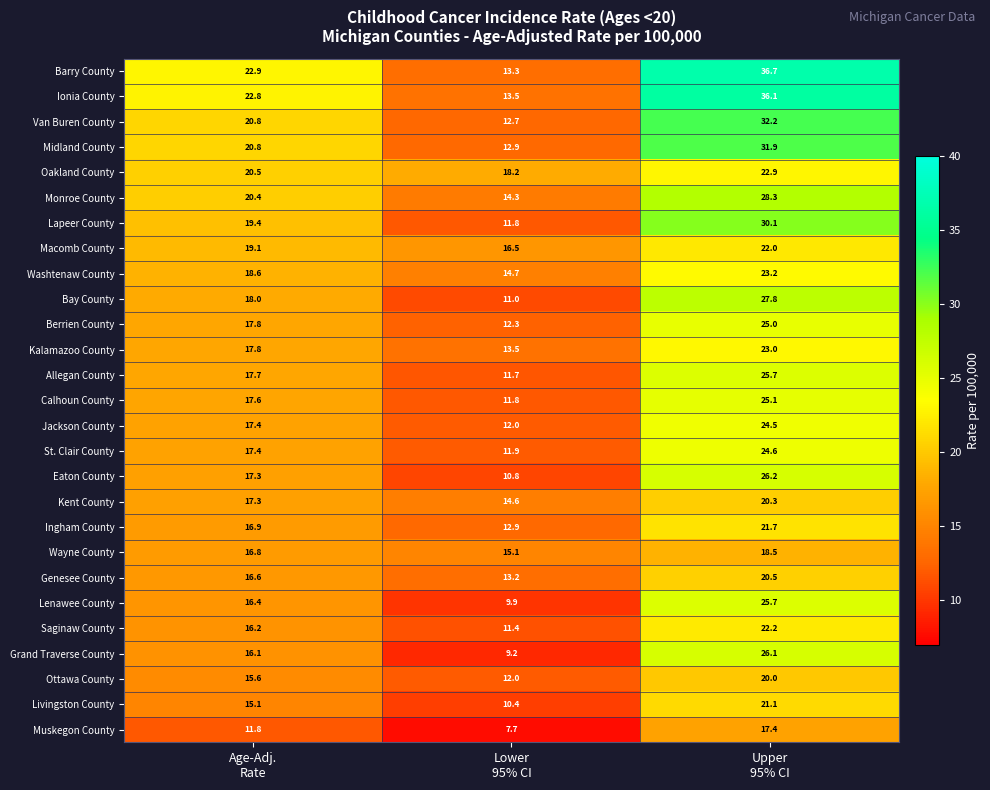

What is the lowest value of the Oakland County series?

18.2